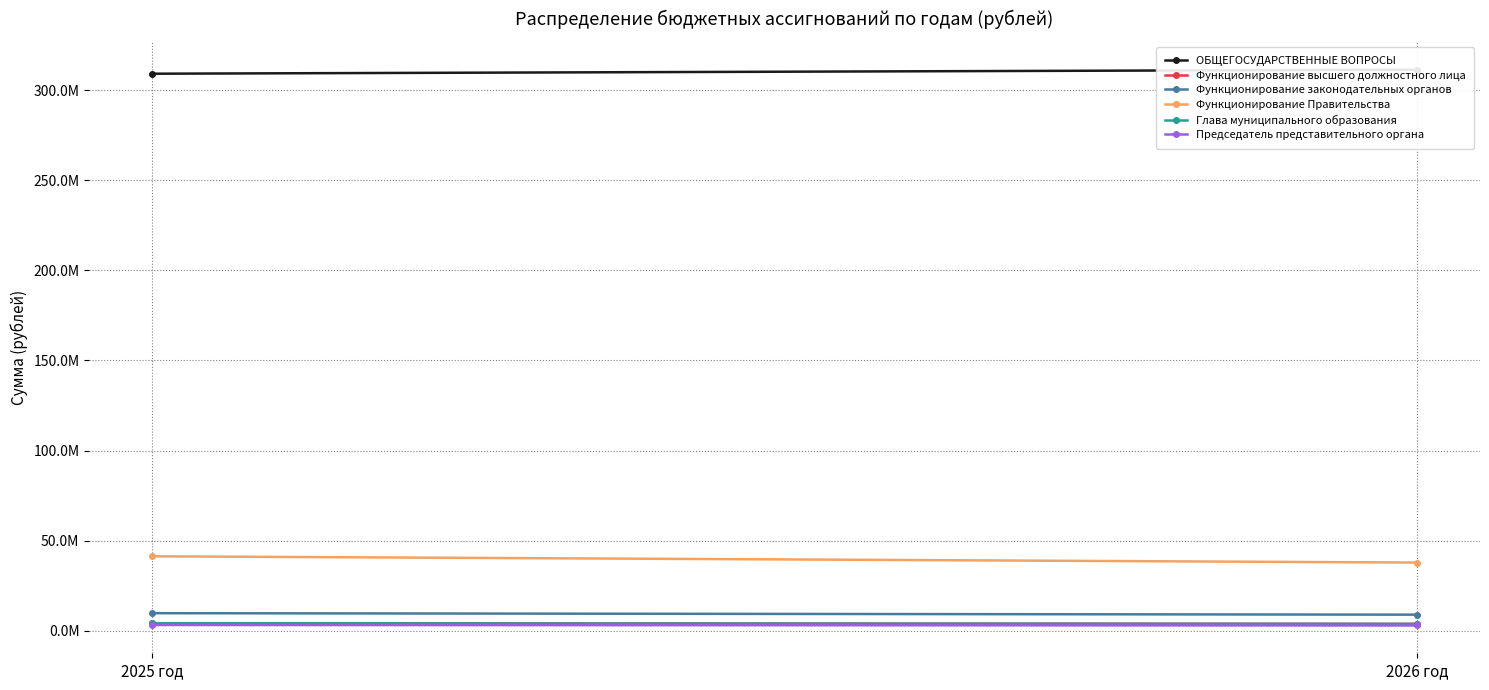

Count the number of categories in the chart.

2